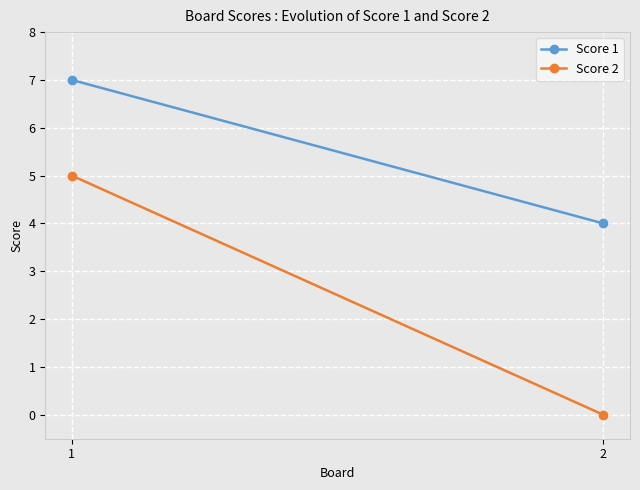

List the labels in order of Score 1 value, smallest first.

2, 1